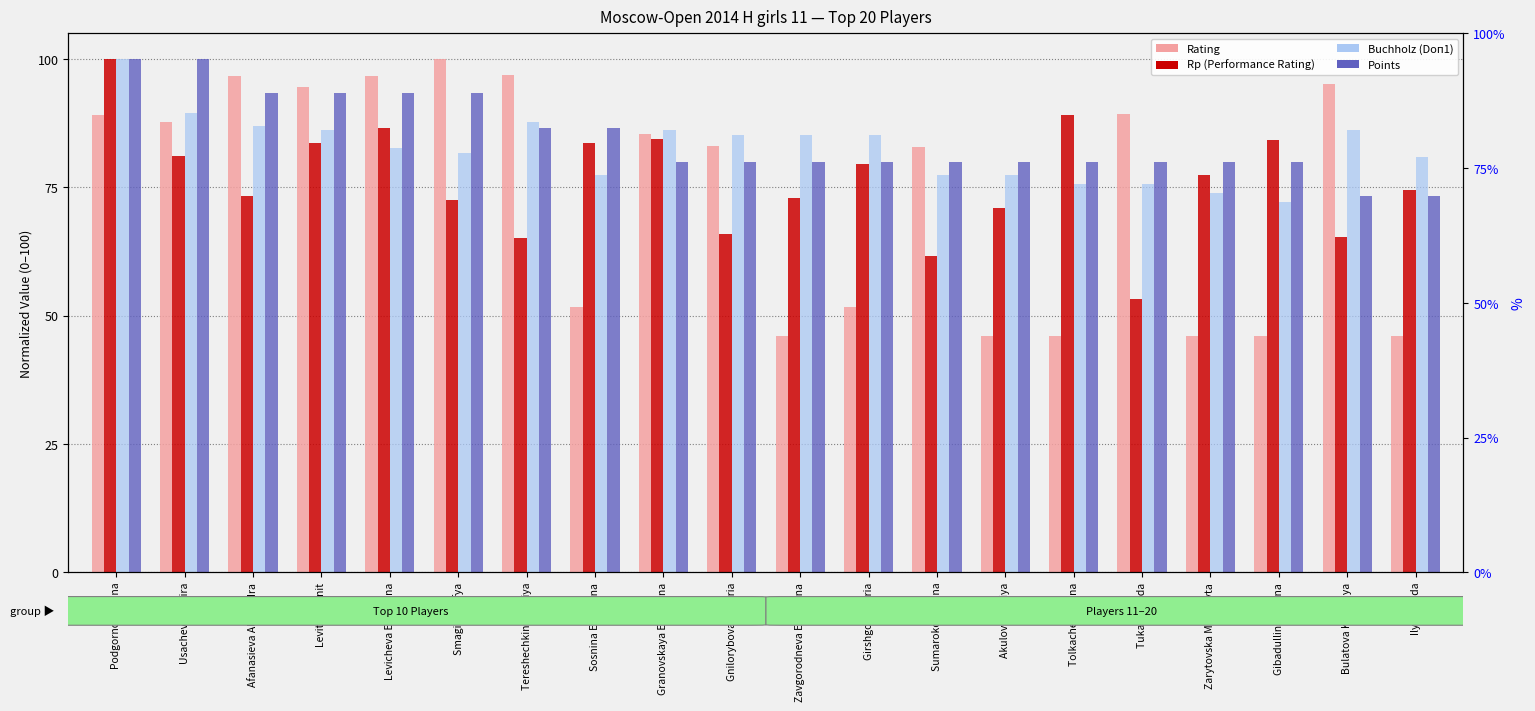

Reading left to right, what are all the values shown in this chart?

Rating: 89.0	87.6	96.8	94.5	96.6	100.0	97.0	51.7	85.5	83.1	46.0	51.7	82.9	46.0	46.0	89.3	46.0	46.0	95.2	46.0
Rp (Performance): 100.0	81.0	73.3	83.6	86.5	72.6	65.2	83.7	84.3	66.0	73.0	79.6	61.7	71.0	89.2	53.3	77.4	84.2	65.3	74.6
Buchholz (Doп1): 100.0	89.6	87.0	86.1	82.6	81.7	87.8	77.4	86.1	85.2	85.2	85.2	77.4	77.4	75.7	75.7	73.9	72.2	86.1	80.9
Points: 100.0	100.0	93.3	93.3	93.3	93.3	86.7	86.7	80.0	80.0	80.0	80.0	80.0	80.0	80.0	80.0	80.0	80.0	73.3	73.3